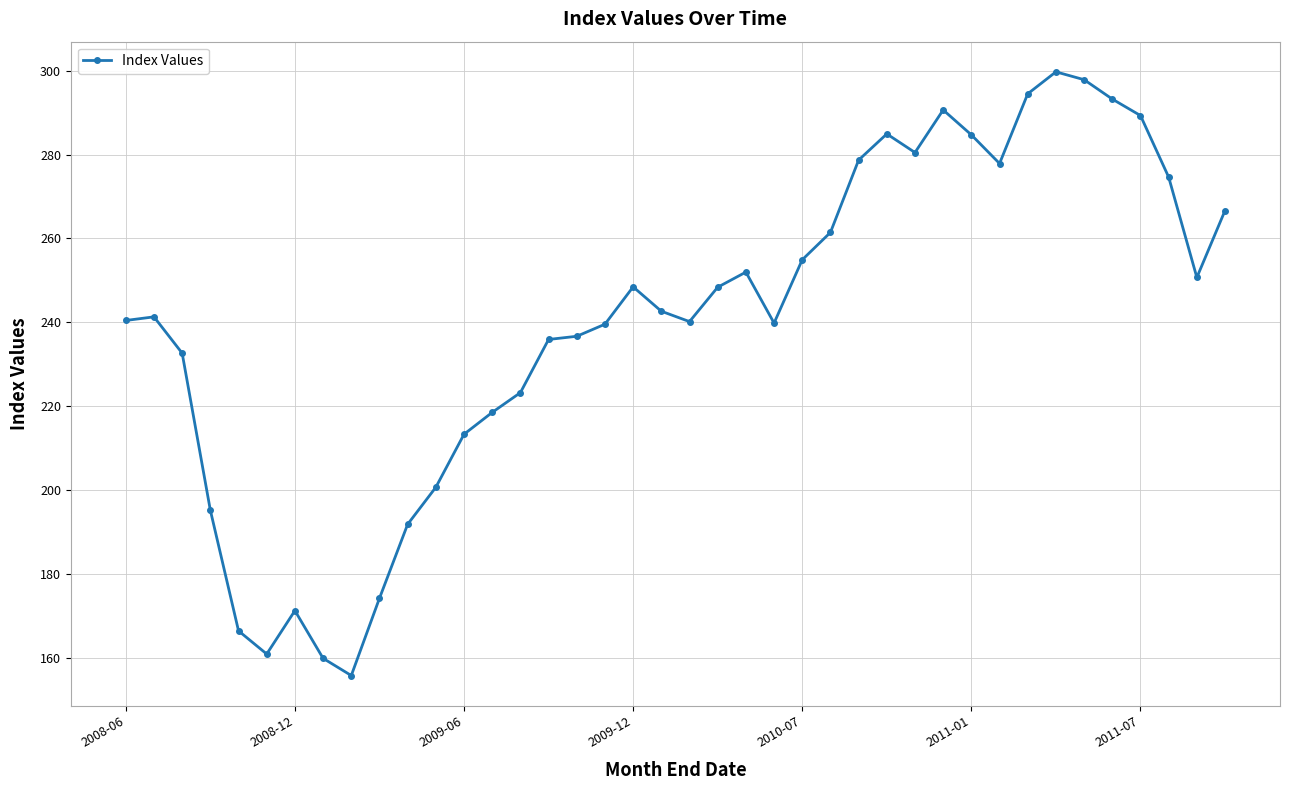

What is the value of the 5th point from the left?

166.5